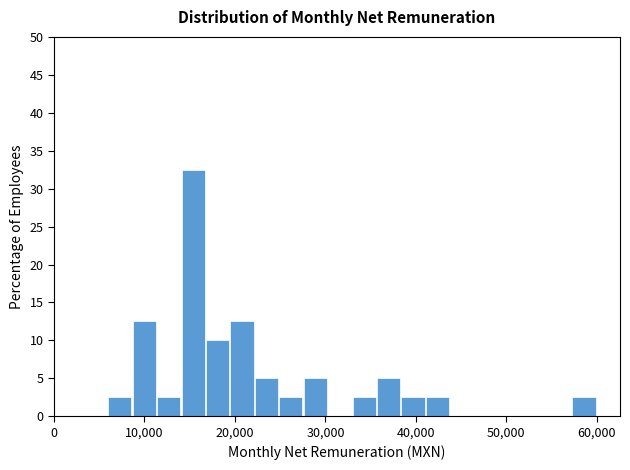

Read against the x-axis, roughly where is the centre of the tallest bar?

15000